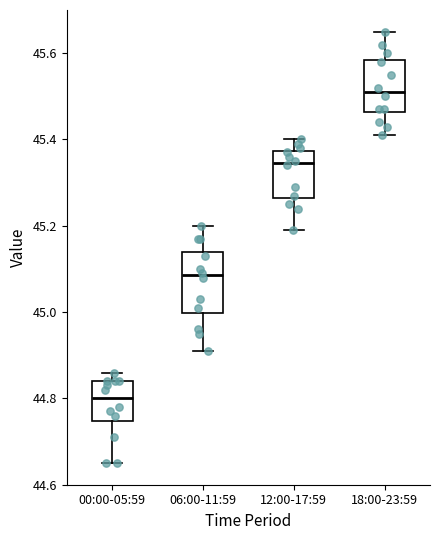

Where does the upper whisker of the box for 12:00-17:59 end on the y-axis? The values are not printed on the chart, so give them approximately, as read against the axis.

45.40